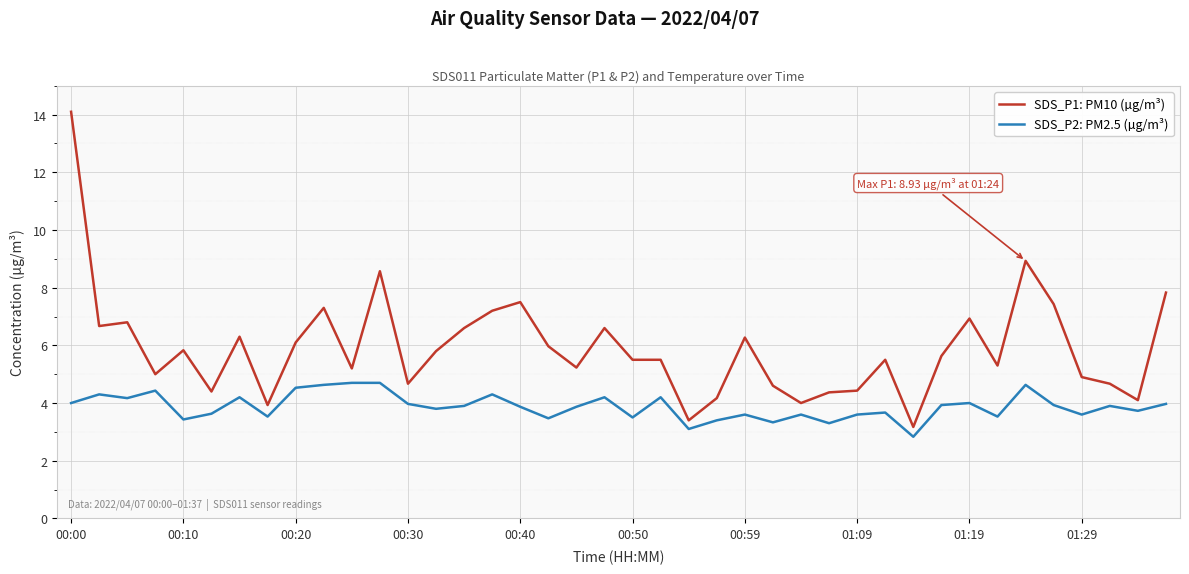

Rank the series by their average value, from highest to lowest.

SDS_P1: PM10 (µg/m³), SDS_P2: PM2.5 (µg/m³)